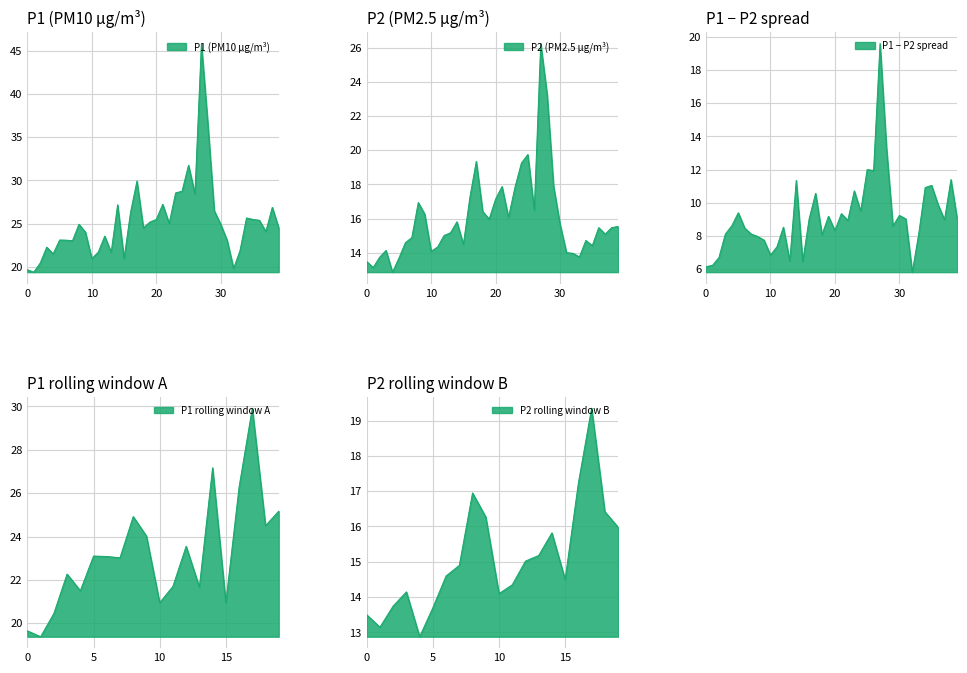

How many data points in P2 are above 15?

24